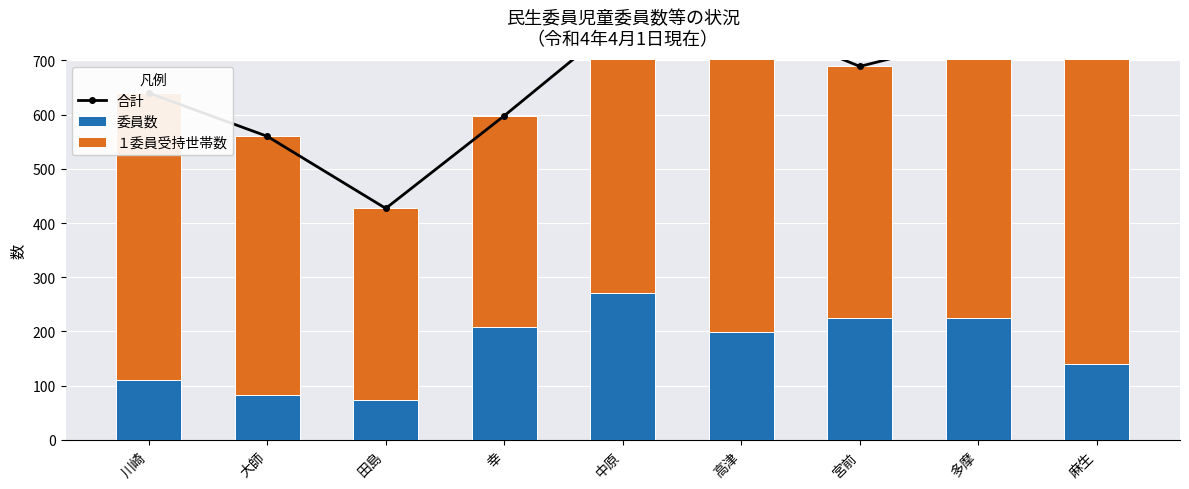

What is the total value across all series at 田島?

854